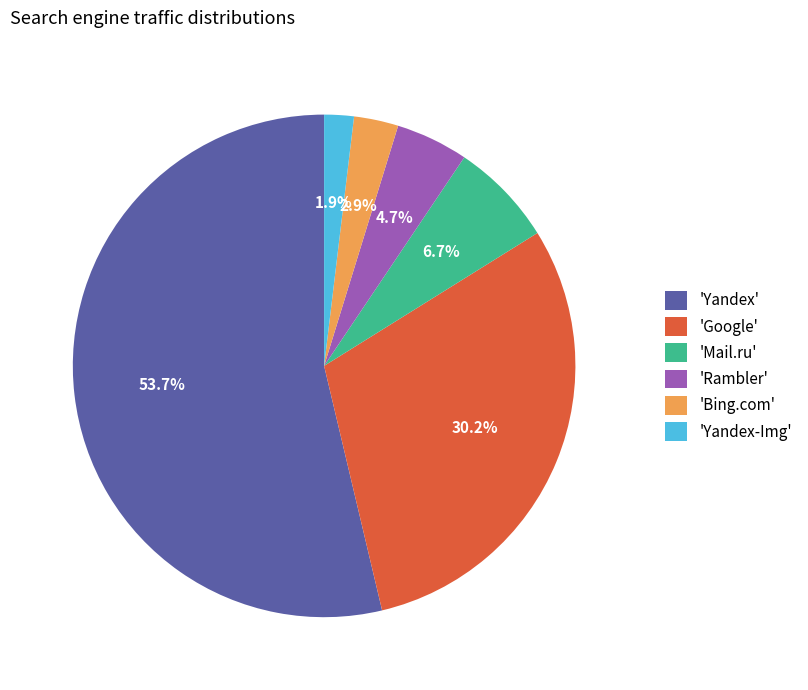

Which category accounts for the majority?

'Yandex'